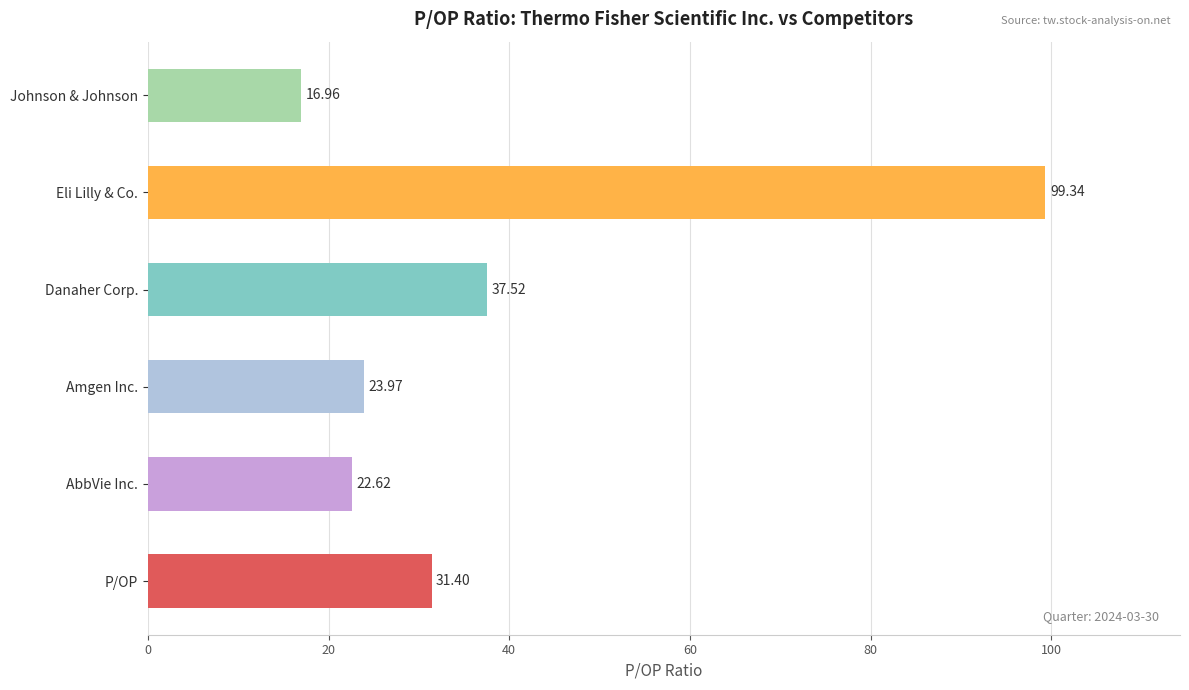

What is the maximum value for Danaher Corp.?

37.5